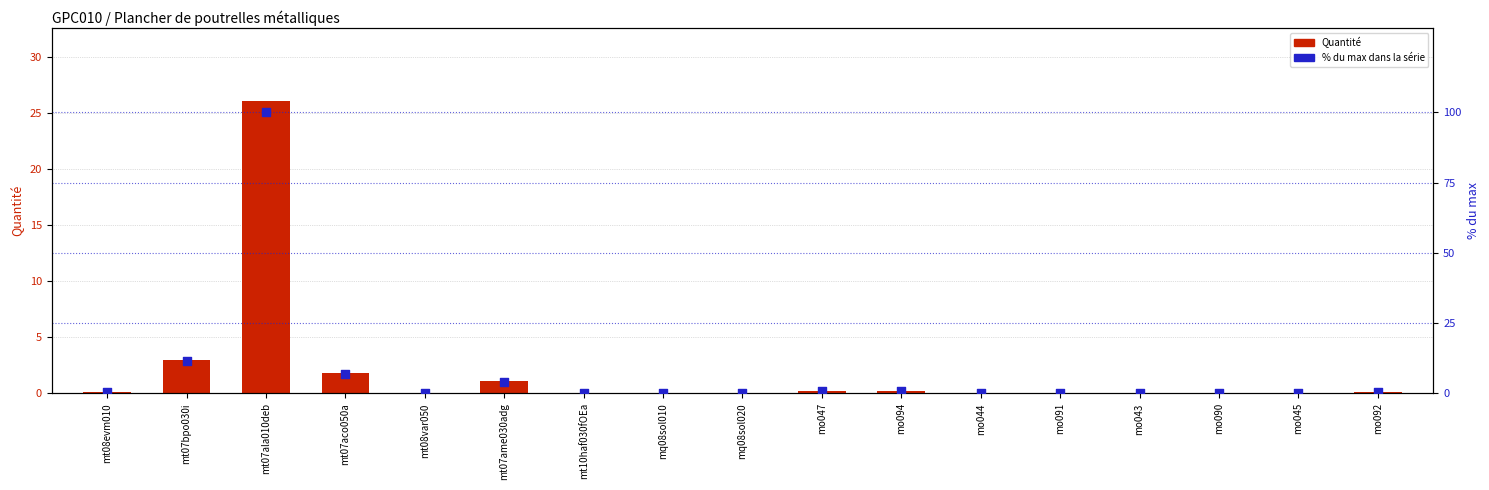

At how many categories does at least one series exceed 82?

1